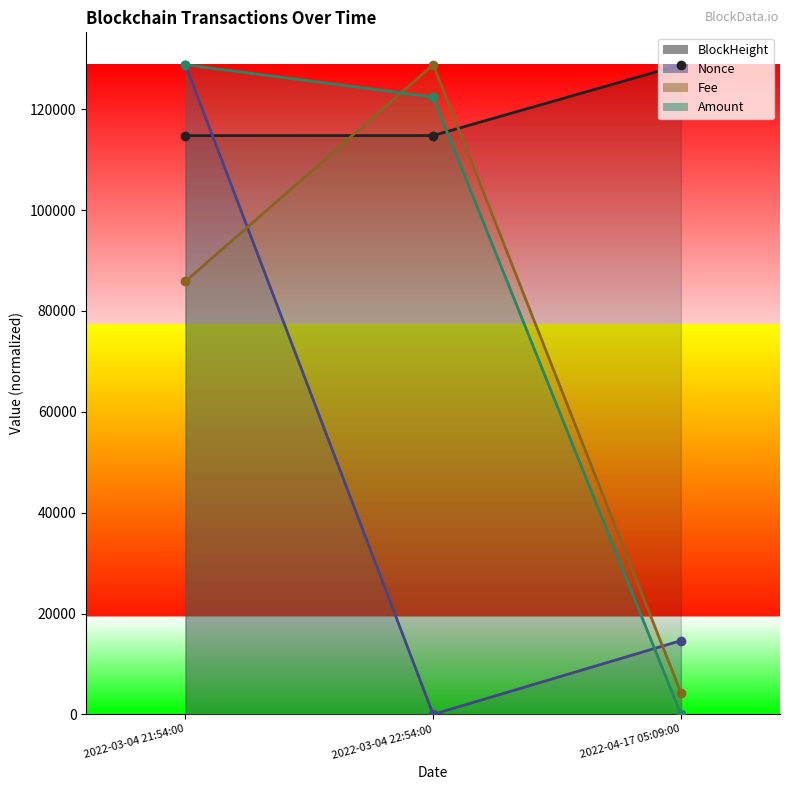

At which label does BlockHeight first exceed 114774?

2022-04-17 05:09:00